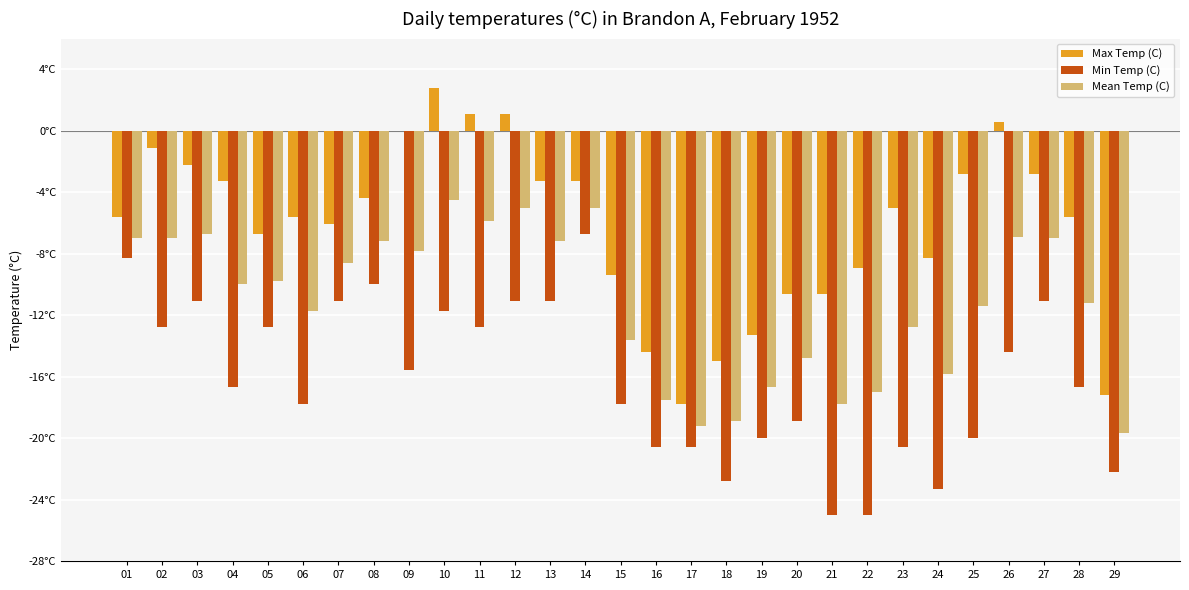

Are the bars grouped side by side (vs. stacked)?

Yes